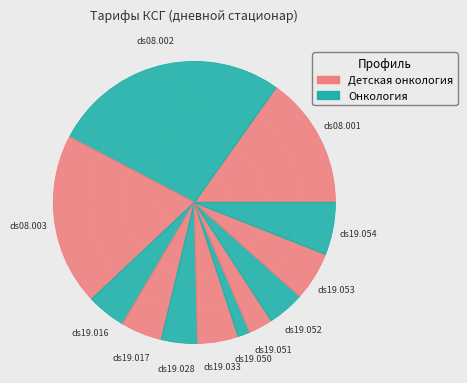

Rank the categories by value from highest to lowest.

ds08.002, ds08.003, ds08.001, ds19.054, ds19.053, ds19.017, ds19.033, ds19.016, ds19.052, ds19.028, ds19.051, ds19.050